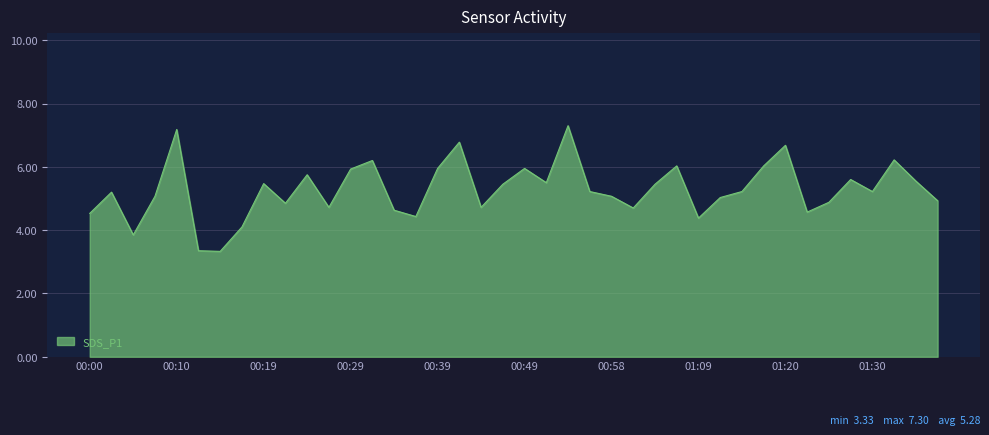

What is the difference between the maximum and minimum values?

4.0